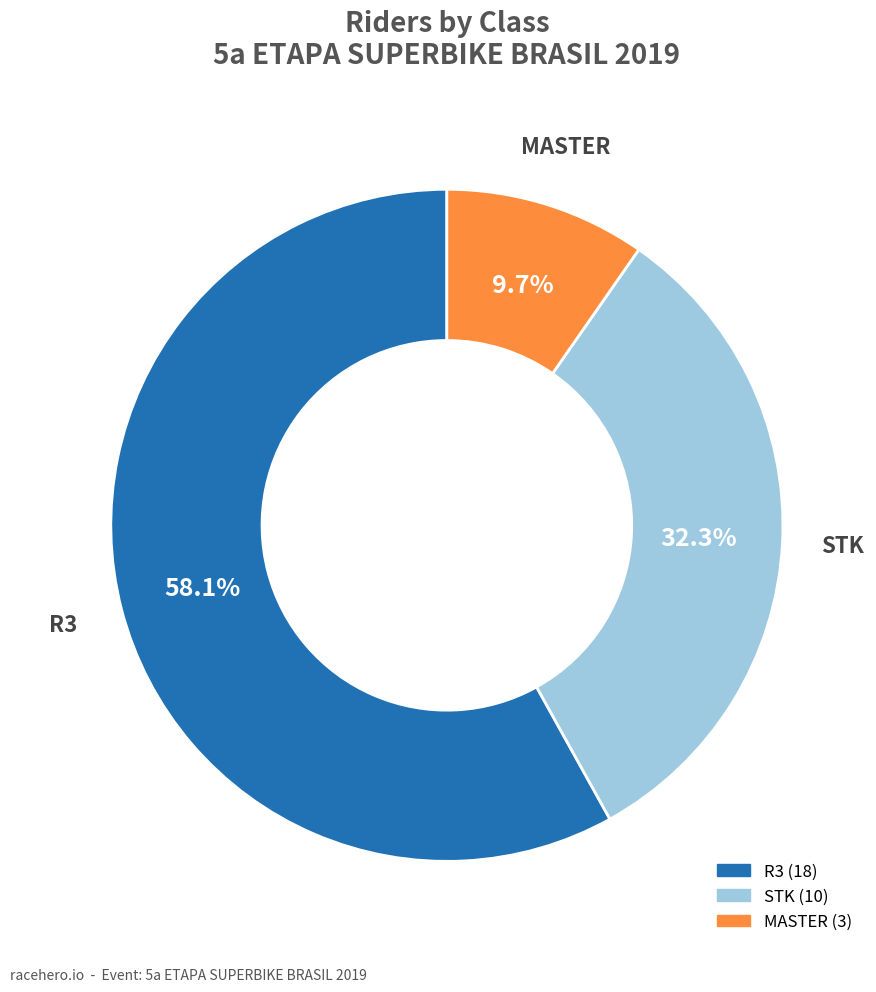

What portion of the pie excludes MASTER?

90.3%